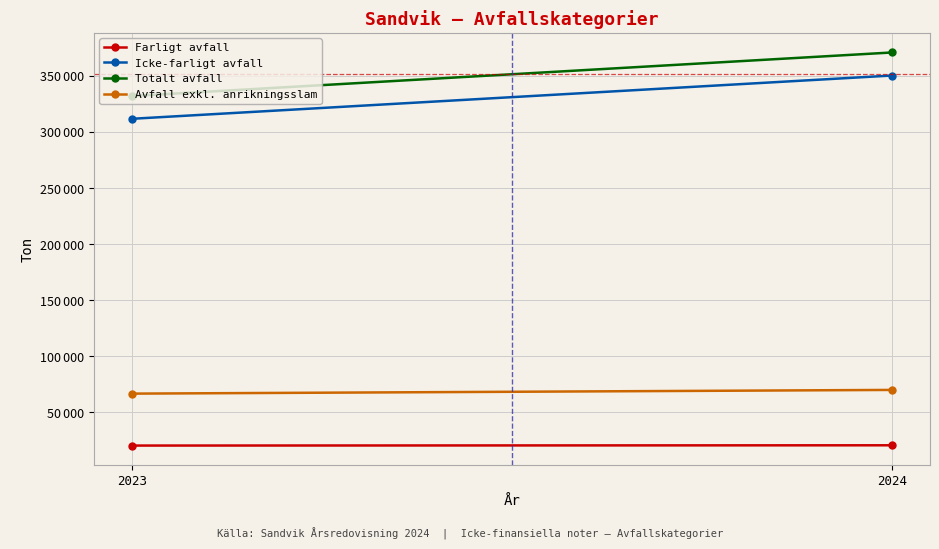

What is the sum of all Farligt avfall values?

40851